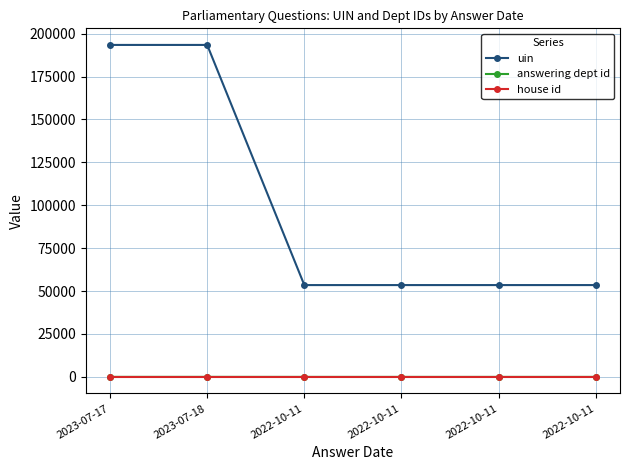

The uin series shows 193443 at 2023-07-18. True or false?

True